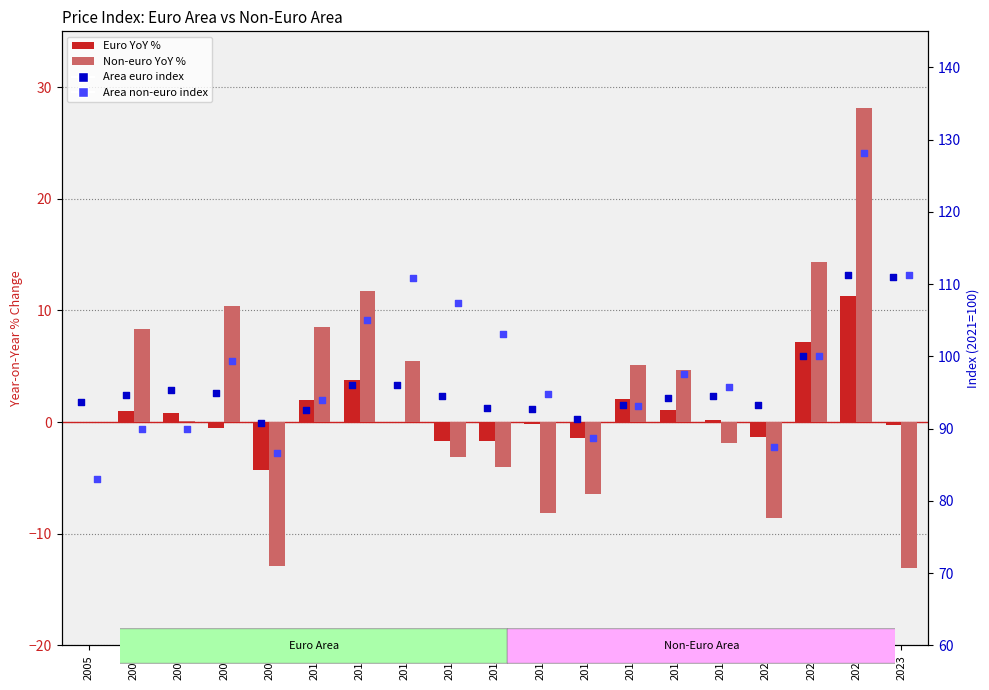

Is the value of Area non-euro index at 2006 greater than the value of Area euro index at 2009?

No